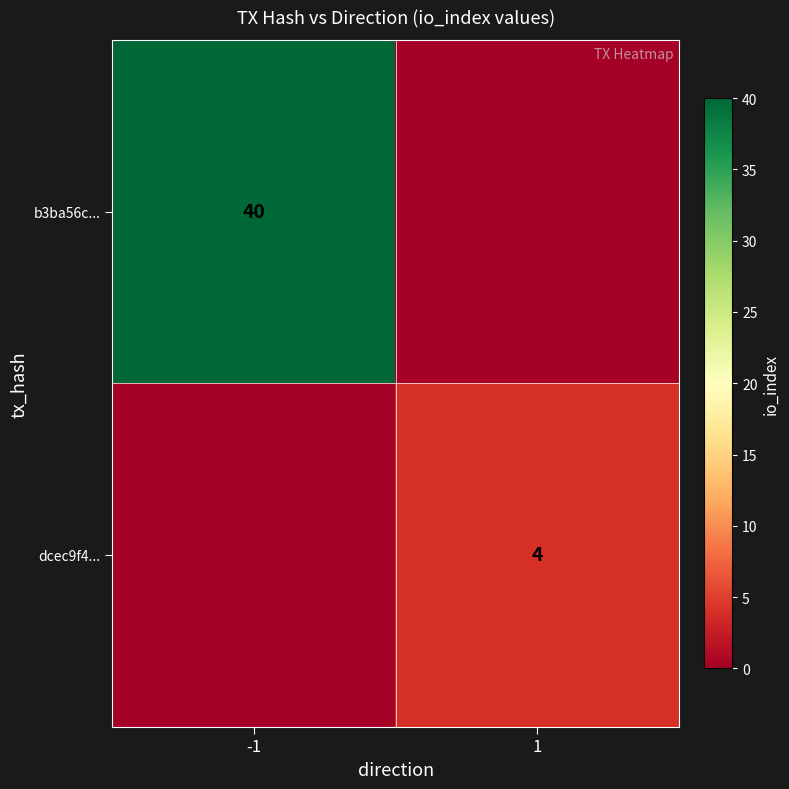

True or false: dcec9f4... has a value of 4 at 1.

True